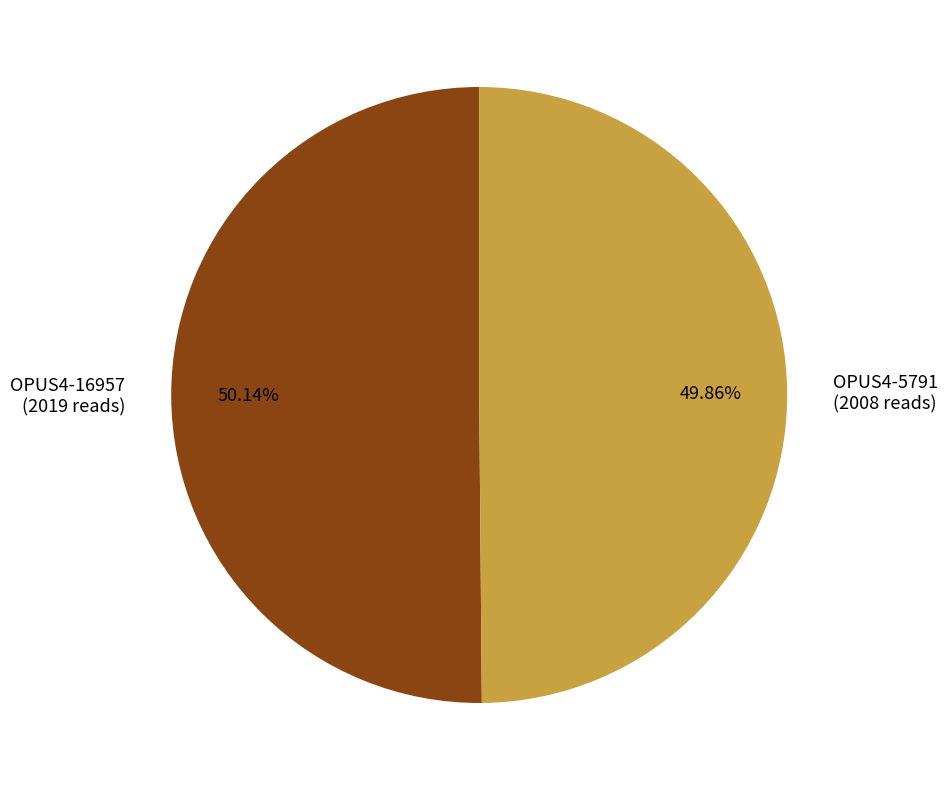

Do OPUS4-16957 (2019 reads) and OPUS4-5791 (2008 reads) together represent more than half of the pie?

Yes